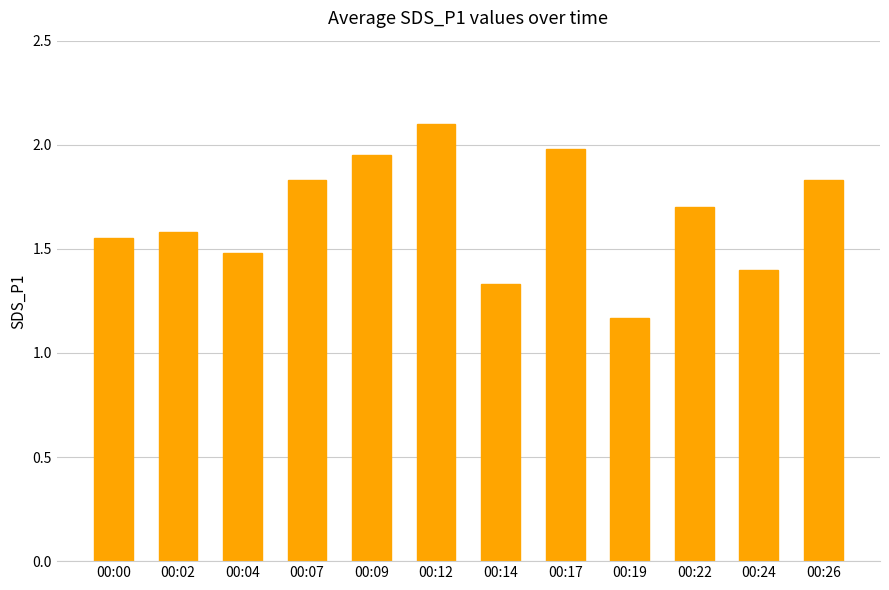

Approximately how many times larger is the value at 00:02 compared to 00:19?

1.4